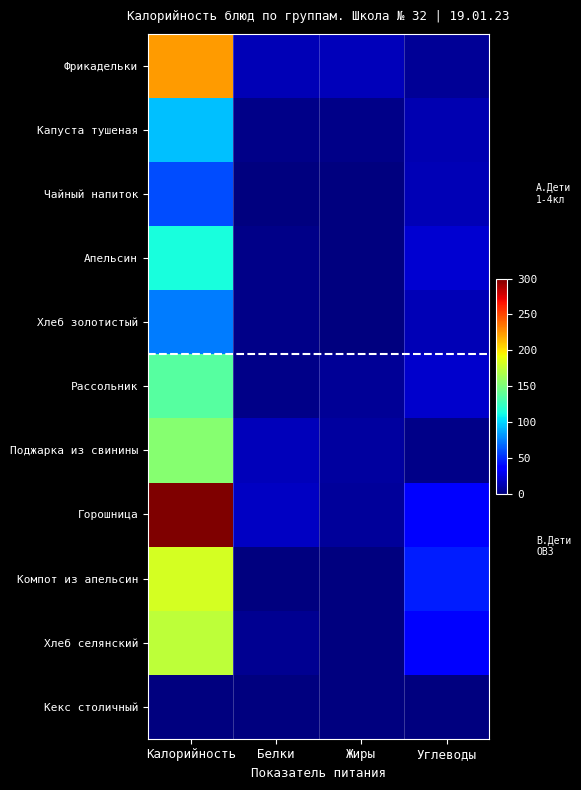

What is the greatest value displayed?

300.0